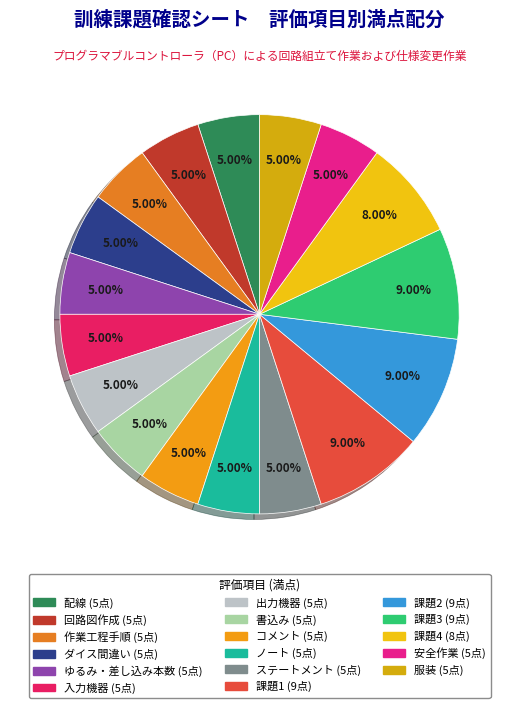

How many segments does this pie chart have?

17